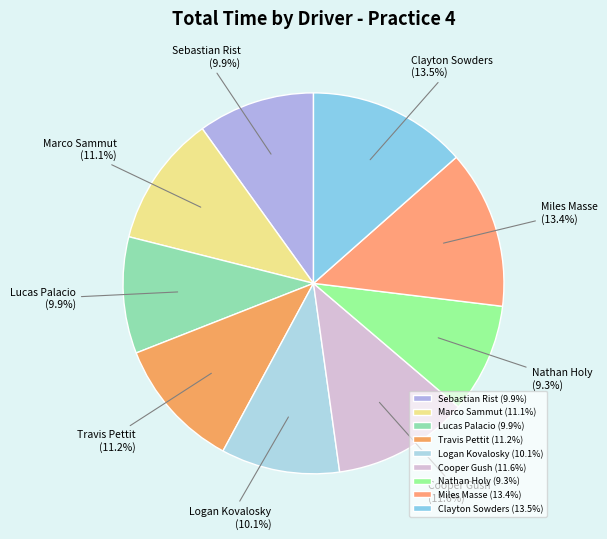

Which category has the smallest portion of the pie?

Nathan Holy